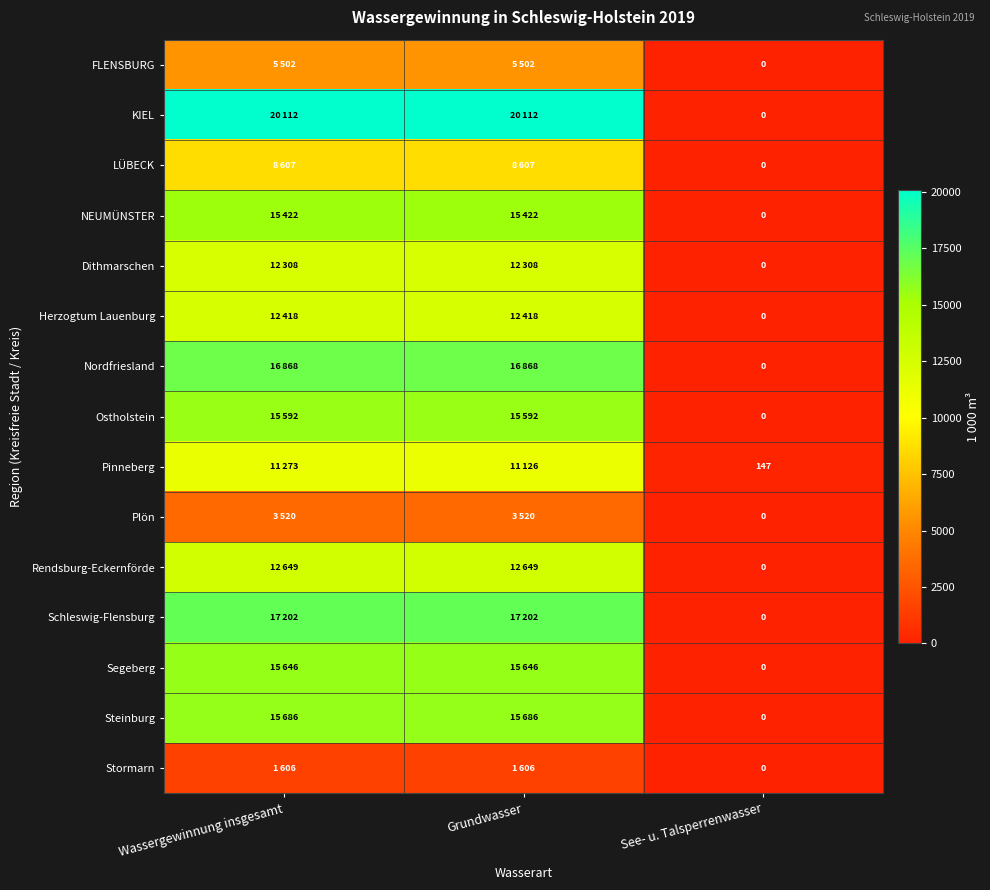

What is the total value across all series at See- u. Talsperrenwasser?

147